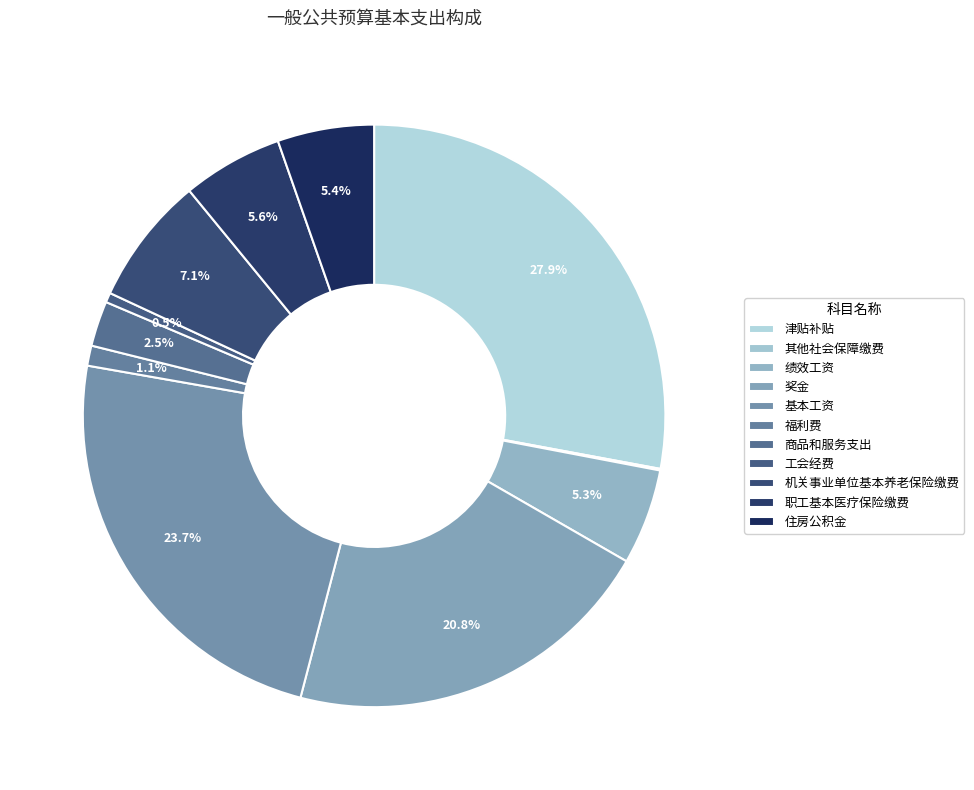

How many segments does this pie chart have?

11